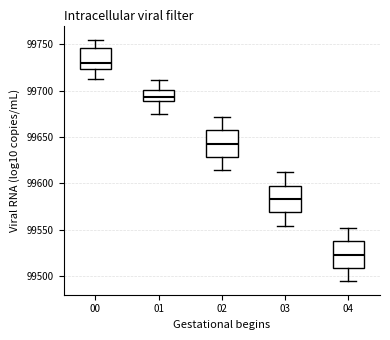

Reading left to right, read every box against the y-axis: the position of its median line, the range the box covers, and the ends of its whiskers. The values are not printed on the chart, so give them approximately, as read against the axis.

00: median 99730, box 99725 to 99745, whiskers 99710 to 99755
01: median 99695, box 99690 to 99700, whiskers 99675 to 99710
02: median 99645, box 99630 to 99655, whiskers 99615 to 99670
03: median 99585, box 99570 to 99595, whiskers 99555 to 99610
04: median 99525, box 99510 to 99540, whiskers 99495 to 99550